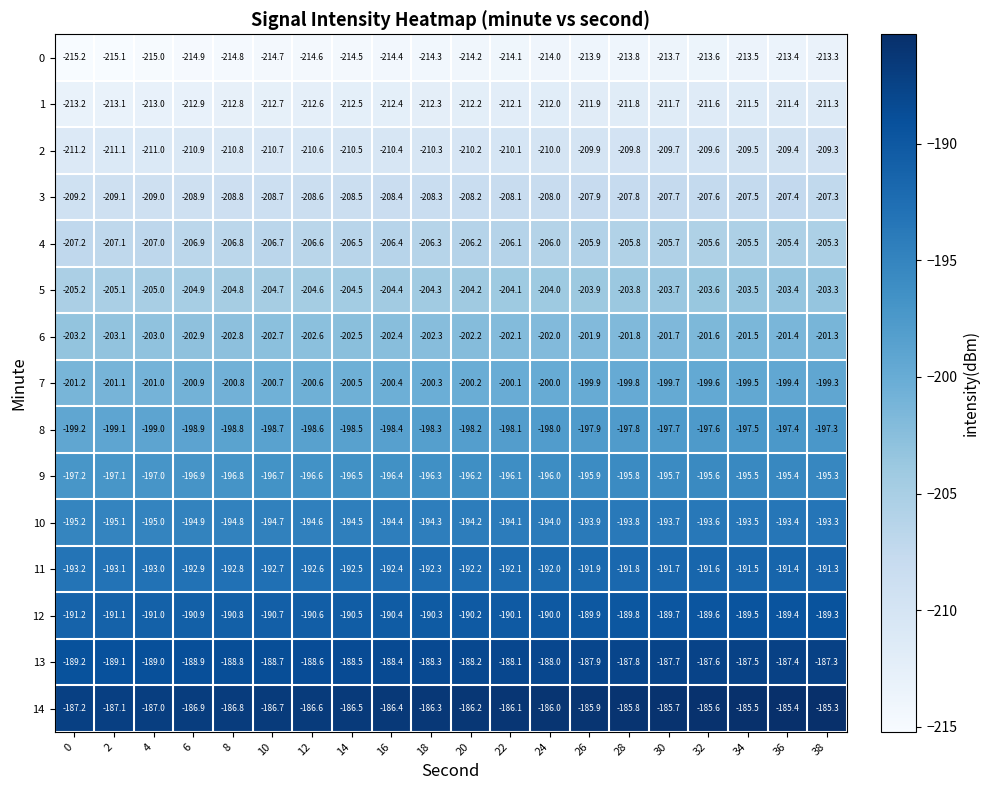

List the series in order of their peak value, lowest first.

0, 1, 2, 3, 4, 5, 6, 7, 8, 9, 10, 11, 12, 13, 14